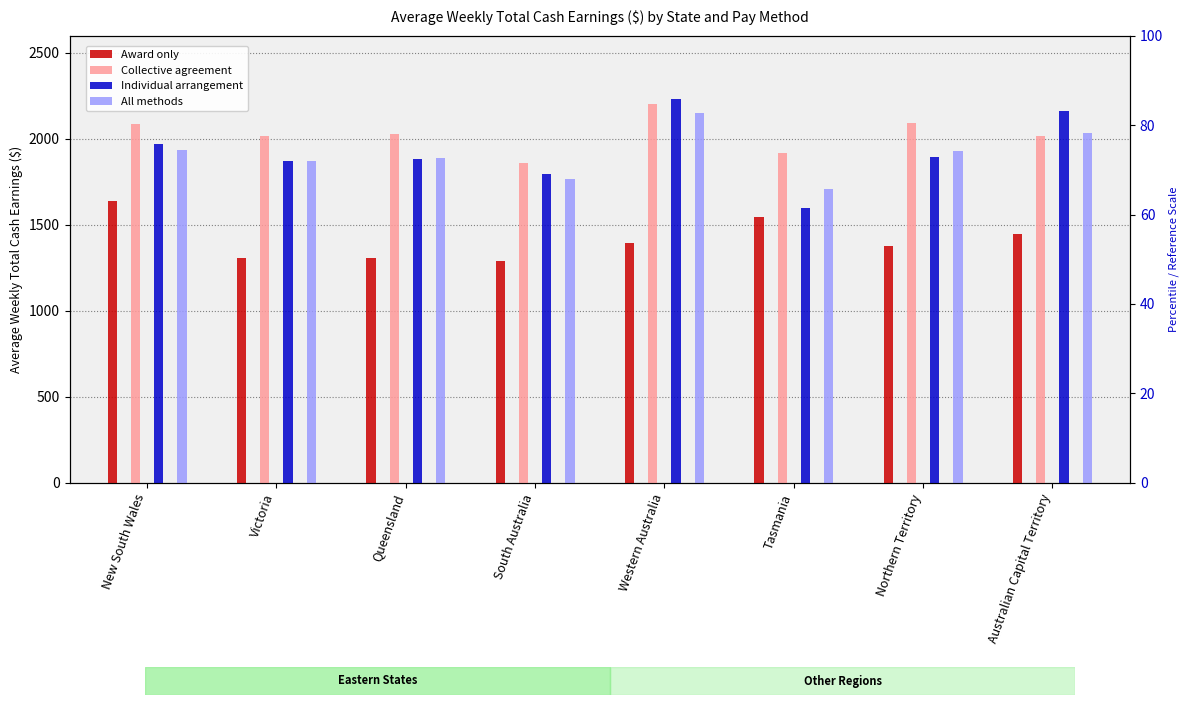

Rank the series at Victoria from lowest to highest value.

Award only, All methods, Individual arrangement, Collective agreement